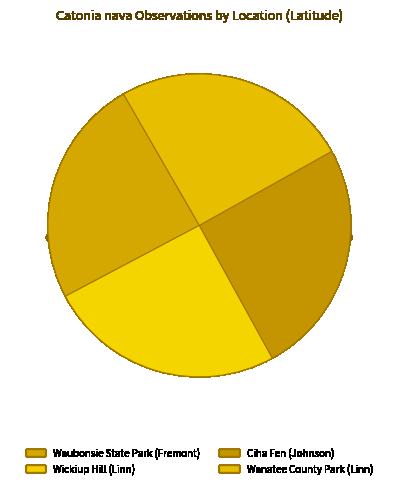

To the nearest percent, what portion does Waubonsie State Park (Fremont) represent?

24%